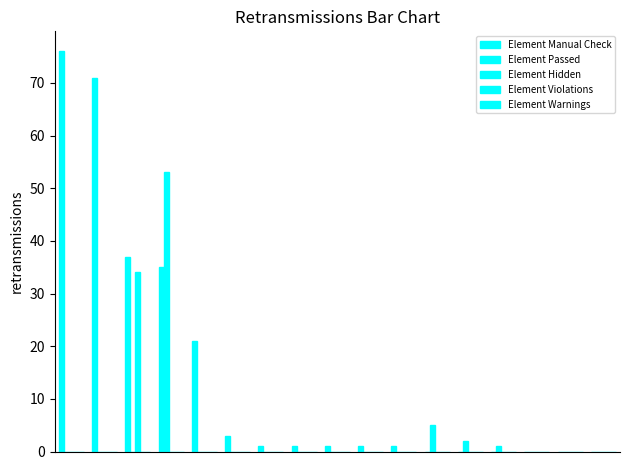

How many series are shown in this chart?

3